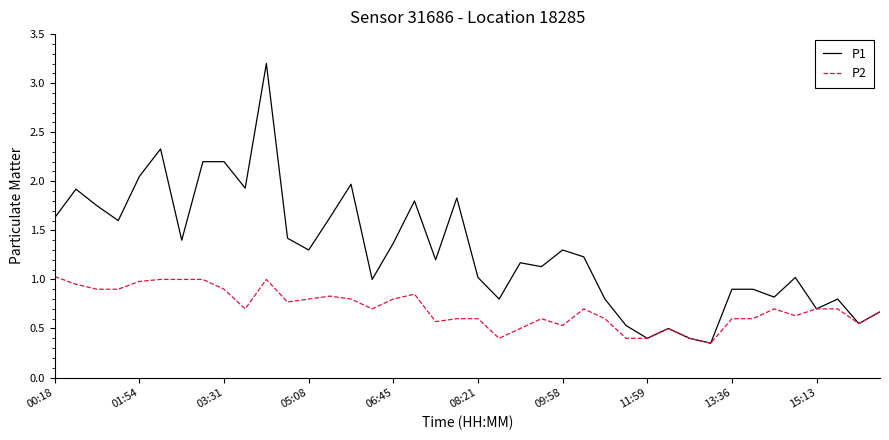

List the series in order of their overall mean, lowest first.

P2, P1